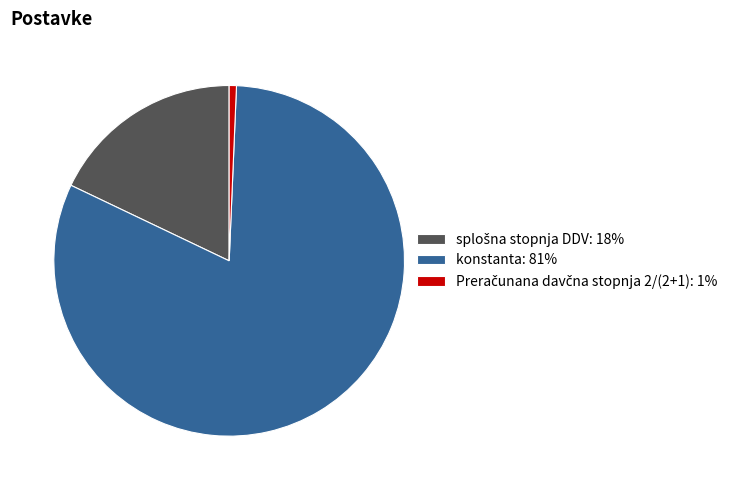

True or false: konstanta: 81% accounts for 70% of the total.

False